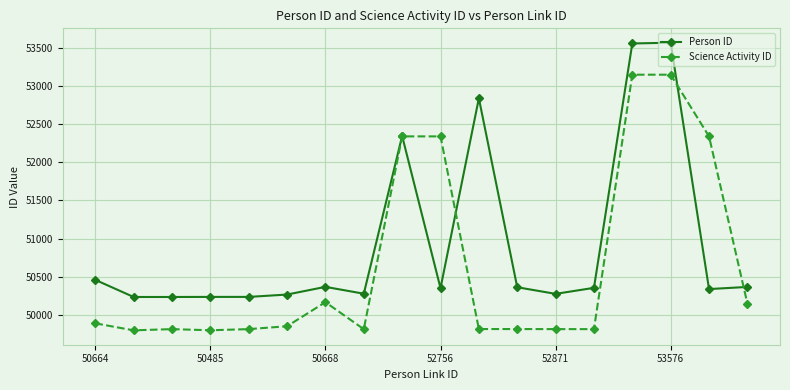

List the series in order of their overall mean, lowest first.

Science Activity ID, Person ID